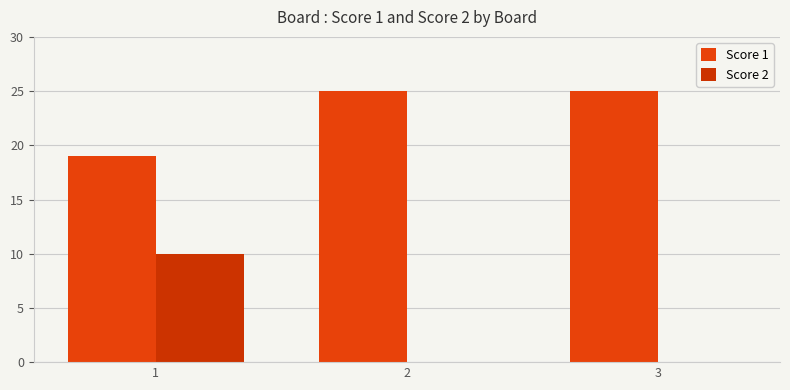

The Score 1 series shows 17 at 3. True or false?

False